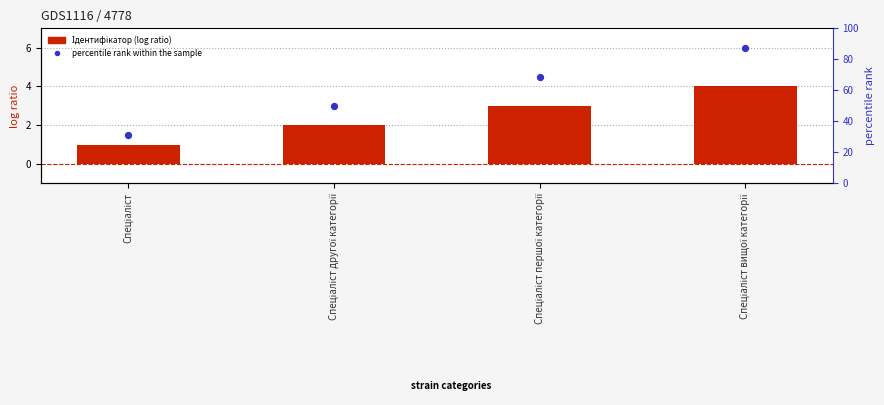

At which category is the sum across all series the highest?

Спеціаліст вищої категорії